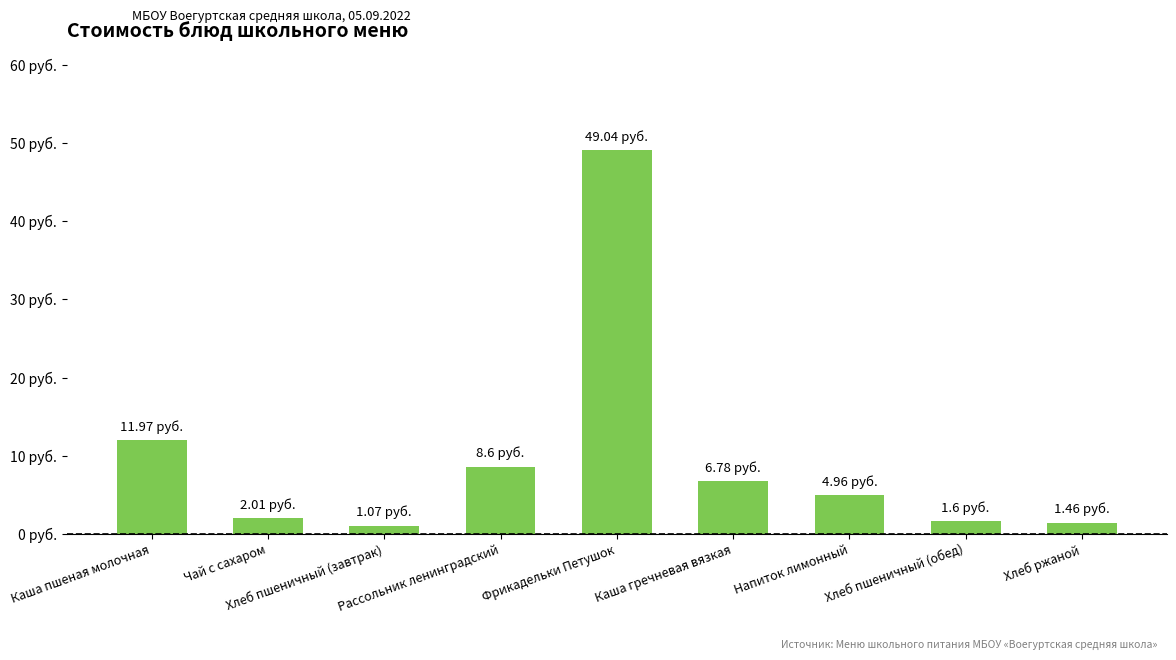

Reading right to left, transcribe all the data shown in this chart.

Хлеб ржаной=1.5	Хлеб пшеничный (обед)=1.6	Напиток лимонный=5.0	Каша гречневая вязкая=6.8	Фрикадельки Петушок=49.0	Рассольник ленинградский=8.6	Хлеб пшеничный (завтрак)=1.1	Чай с сахаром=2.0	Каша пшеная молочная=12.0